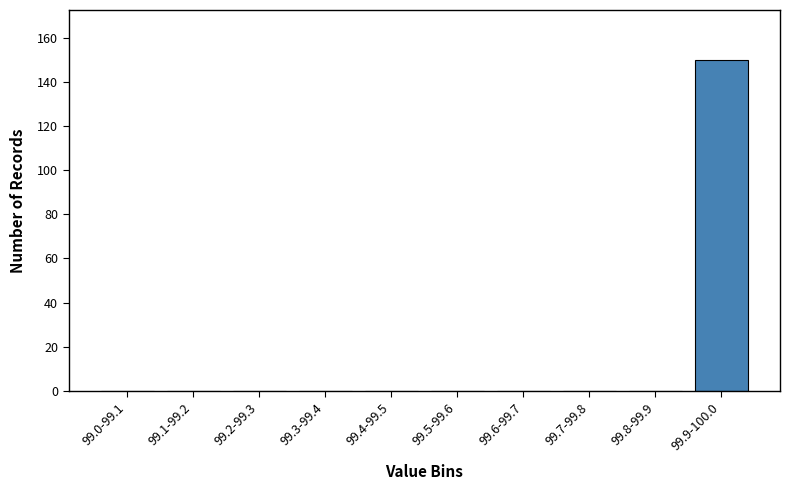

Reading right to left, extract all data points from this chart.

99.9-100.0=150	99.8-99.9=0	99.7-99.8=0	99.6-99.7=0	99.5-99.6=0	99.4-99.5=0	99.3-99.4=0	99.2-99.3=0	99.1-99.2=0	99.0-99.1=0